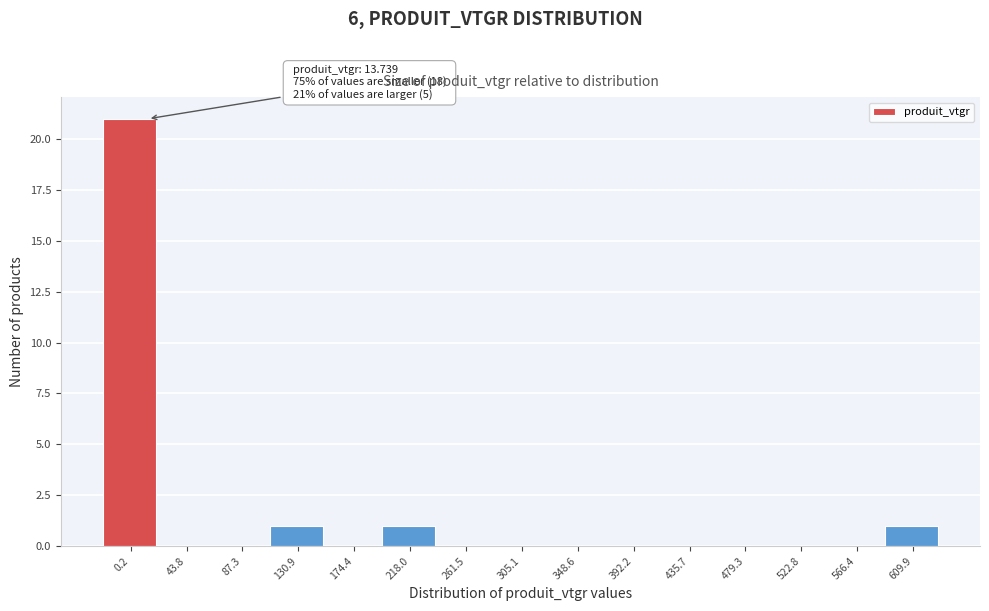

Reading right to left, transcribe all the data shown in this chart.

609.9=1	566.4=0	522.8=0	479.3=0	435.7=0	392.2=0	348.6=0	305.1=0	261.5=0	218.0=1	174.4=0	130.9=1	87.3=0	43.8=0	0.2=21